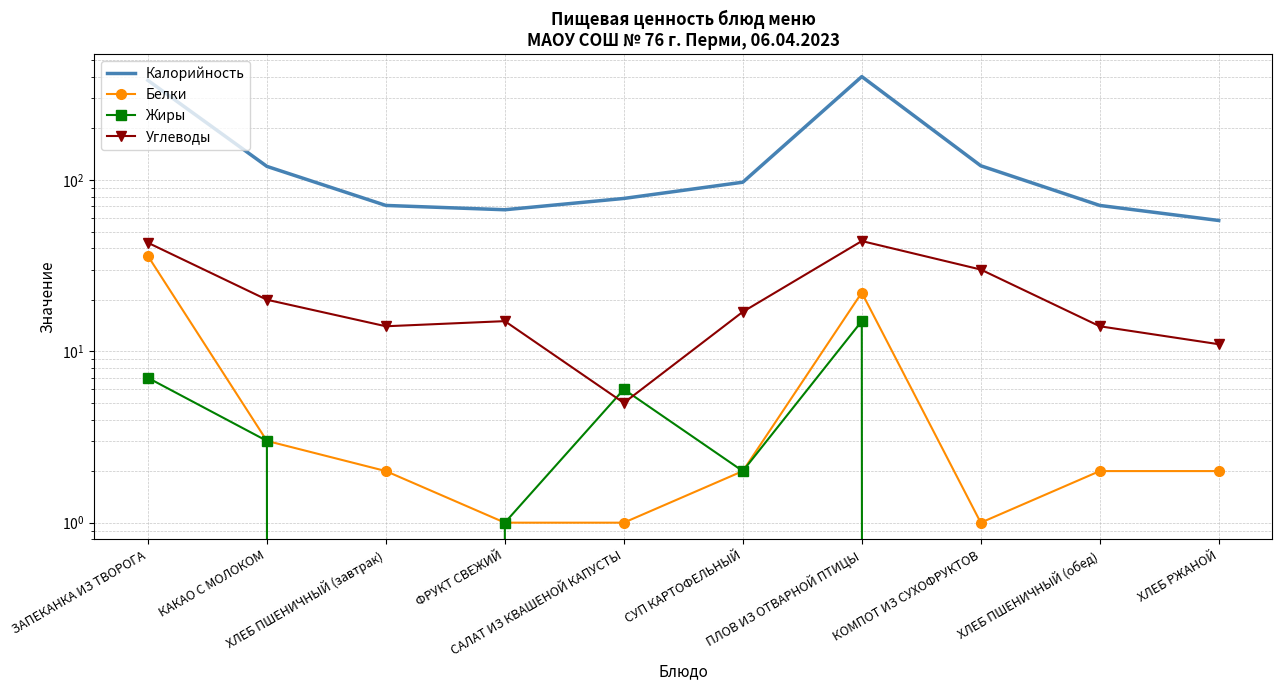

Reading left to right, extract all data points from this chart.

Калорийность: 381	120	71	67	78	97	401	121	71	58
Белки: 36	3	2	1	1	2	22	1	2	2
Жиры: 7	3	0	1	6	2	15	0	0	0
Углеводы: 43	20	14	15	5	17	44	30	14	11